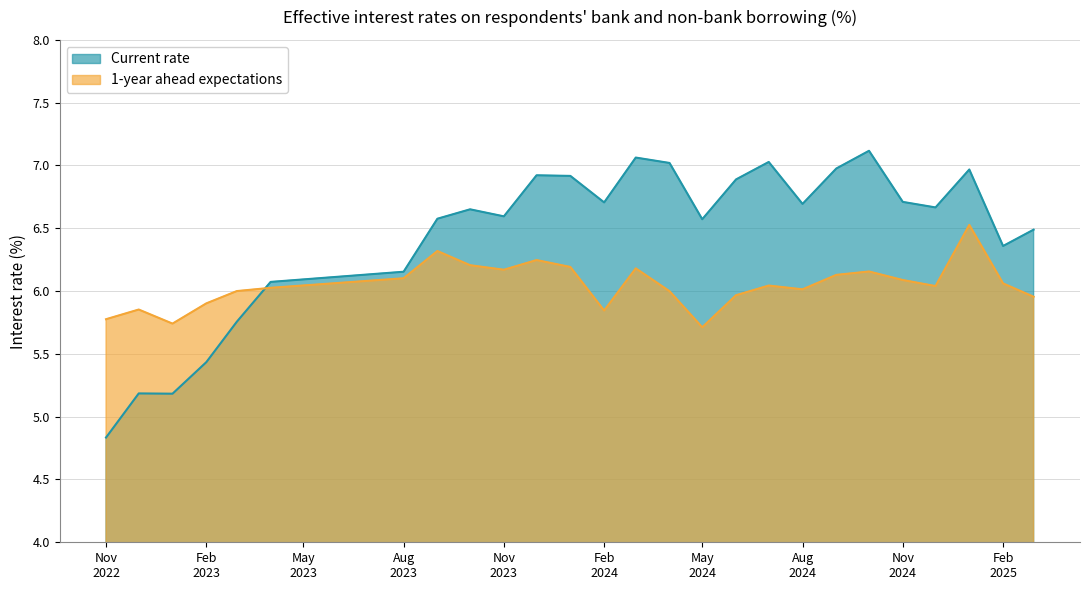

How many data points in 1-year ahead expectations are above 6?

16